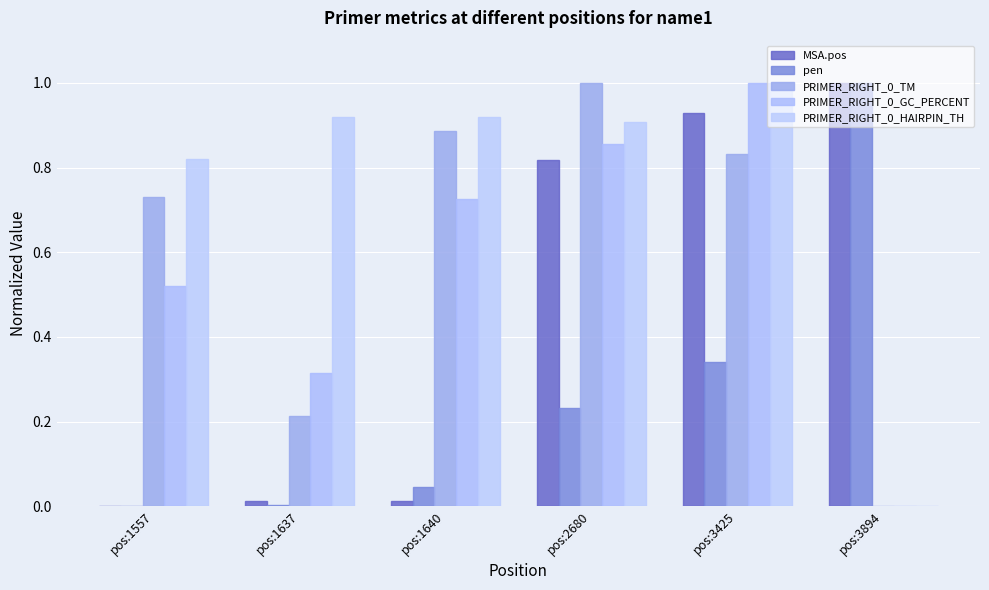

At which label is PRIMER_RIGHT_0_TM closest to 0?

pos:3894